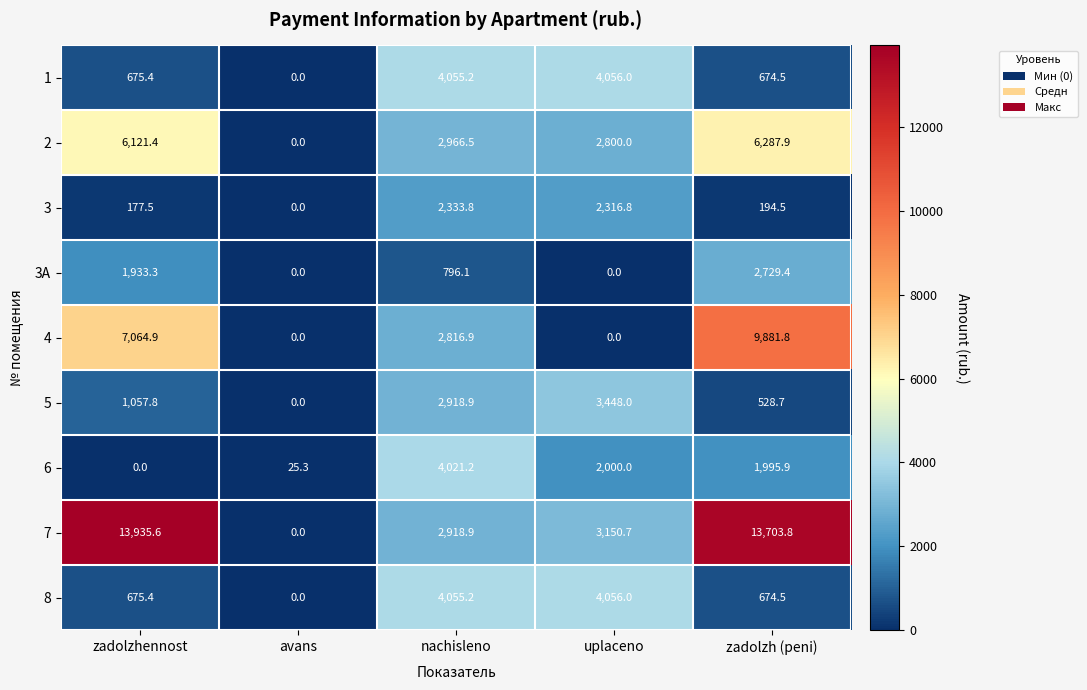

What is the sum of all 5 values?

7953.4